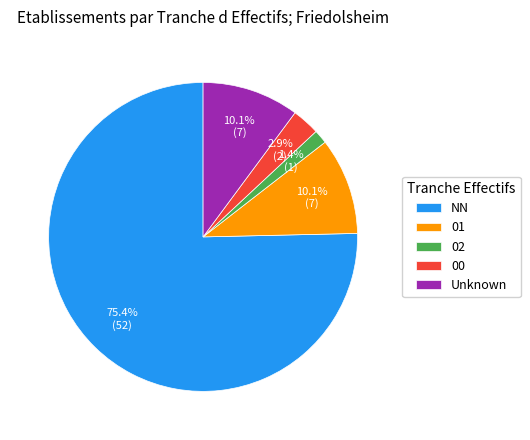

The NN slice represents 82% of the pie. True or false?

False